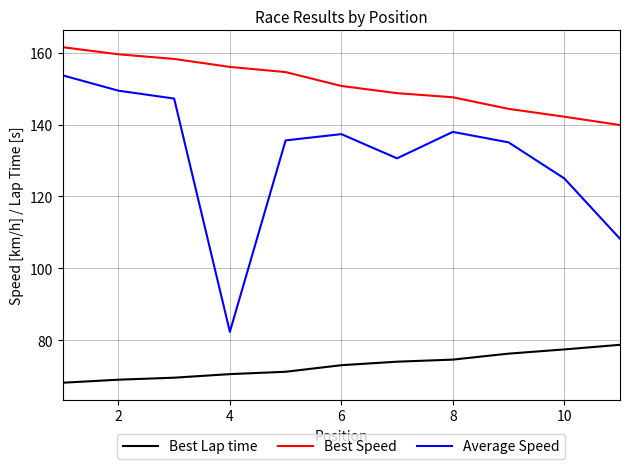

Which series has the largest range (max minus min)?

Average Speed